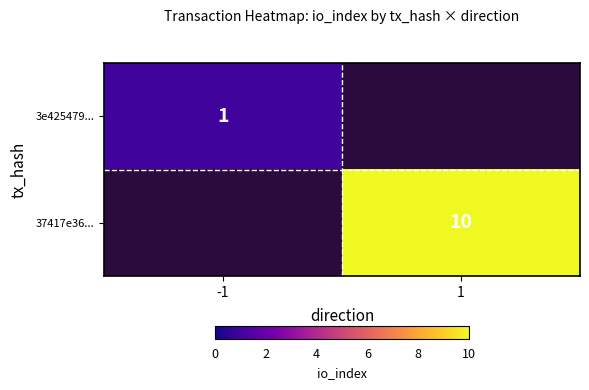

Which category has the highest value across all series?

1